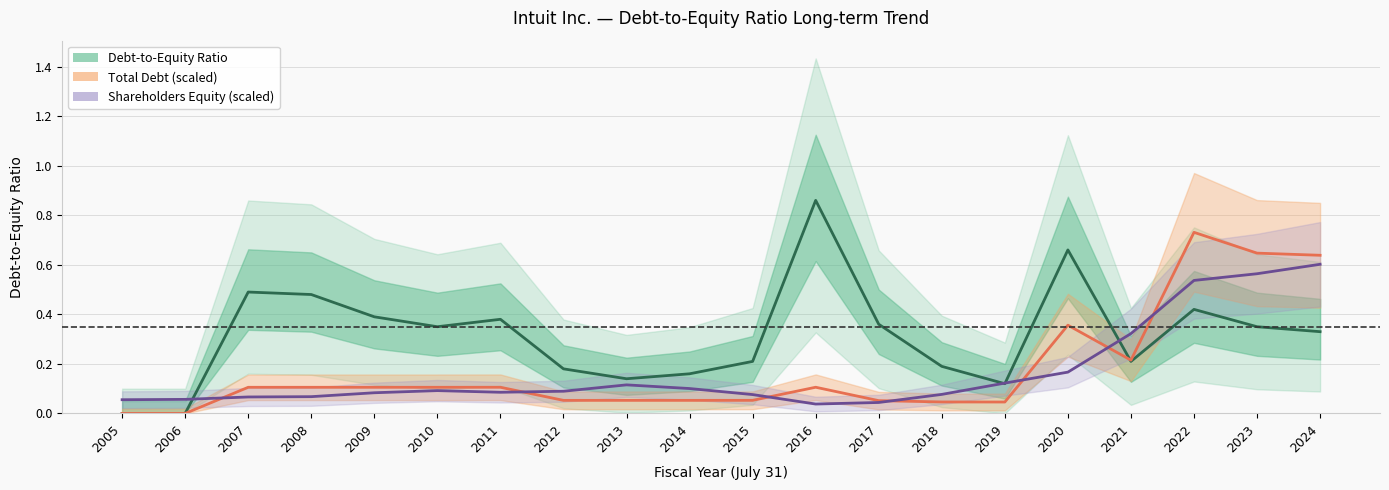

The value of Shareholders Equity (scaled) at 2014 is 0.1. True or false?

True